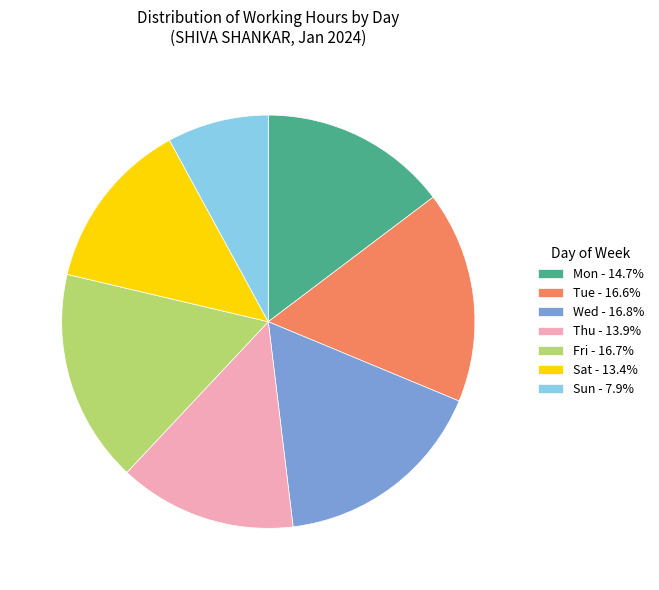

Combined, do Thu - 13.9% and Fri - 16.7% account for over 50%?

No